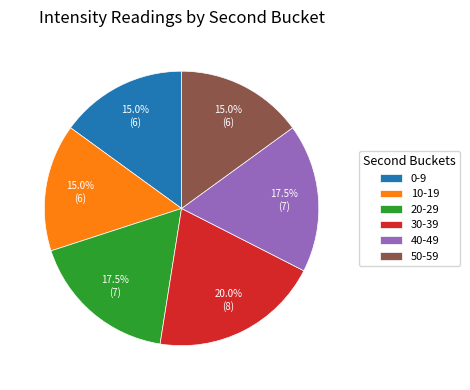

To the nearest percent, what portion does 50-59 represent?

15%